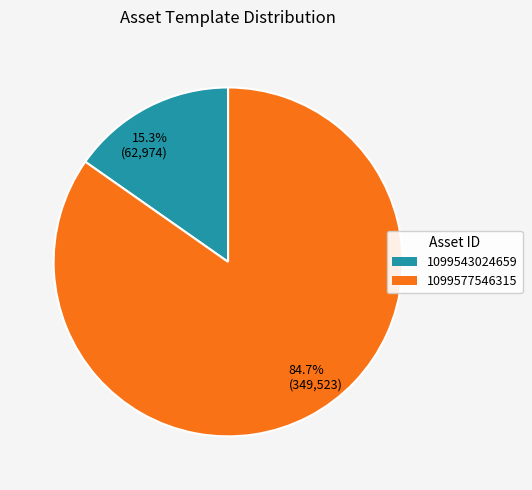

Is 1099543024659 the majority of the pie?

No